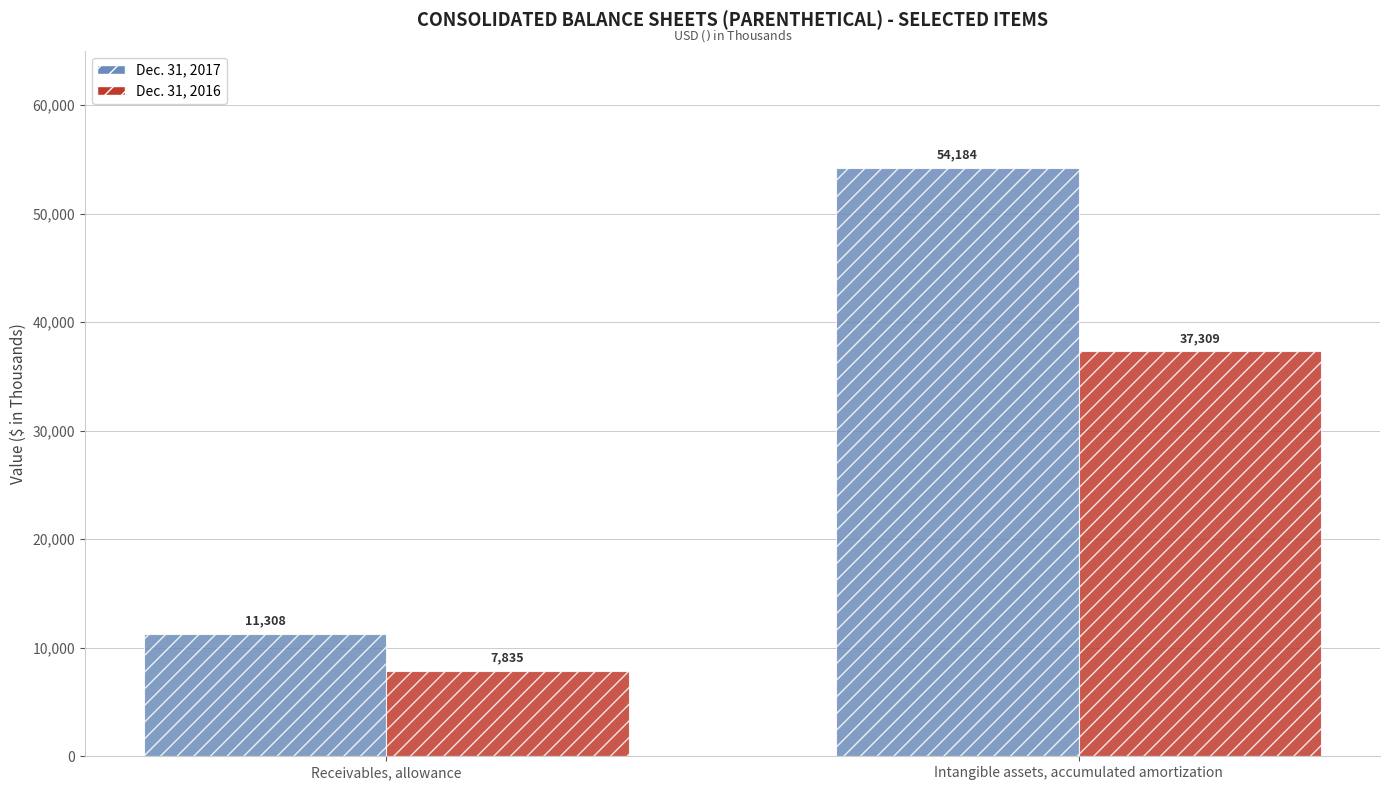

How many values in the Dec. 31, 2016 series are below 37309?

1